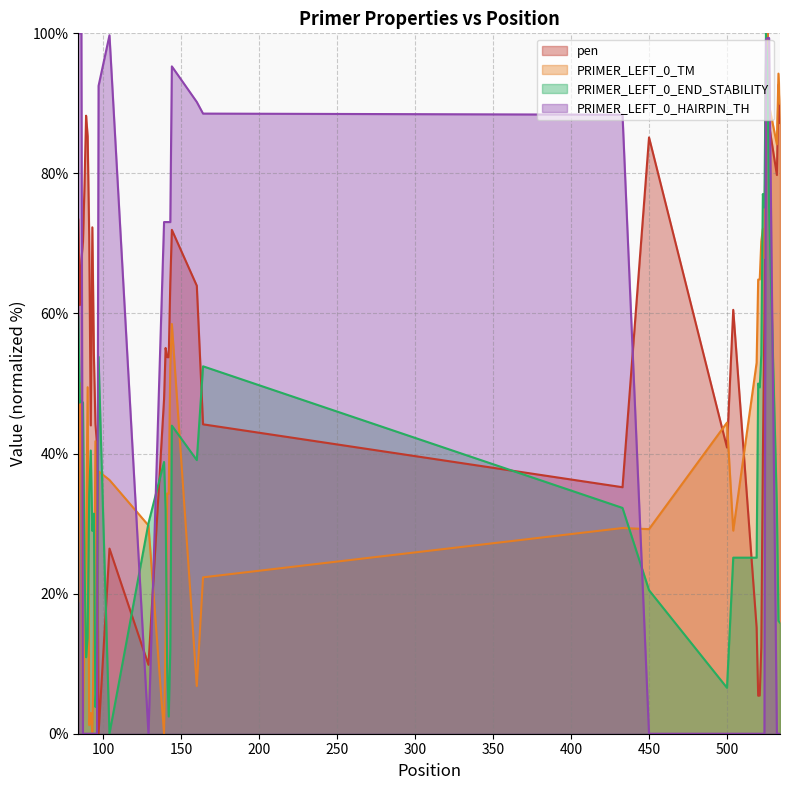

What is the maximum value shown in the chart?

100.0